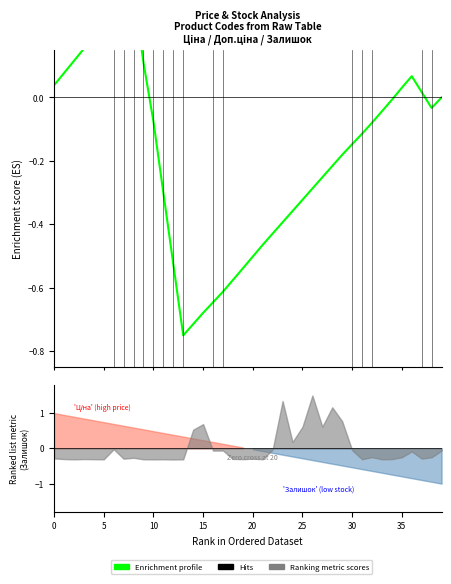

How many values are below 0?

27